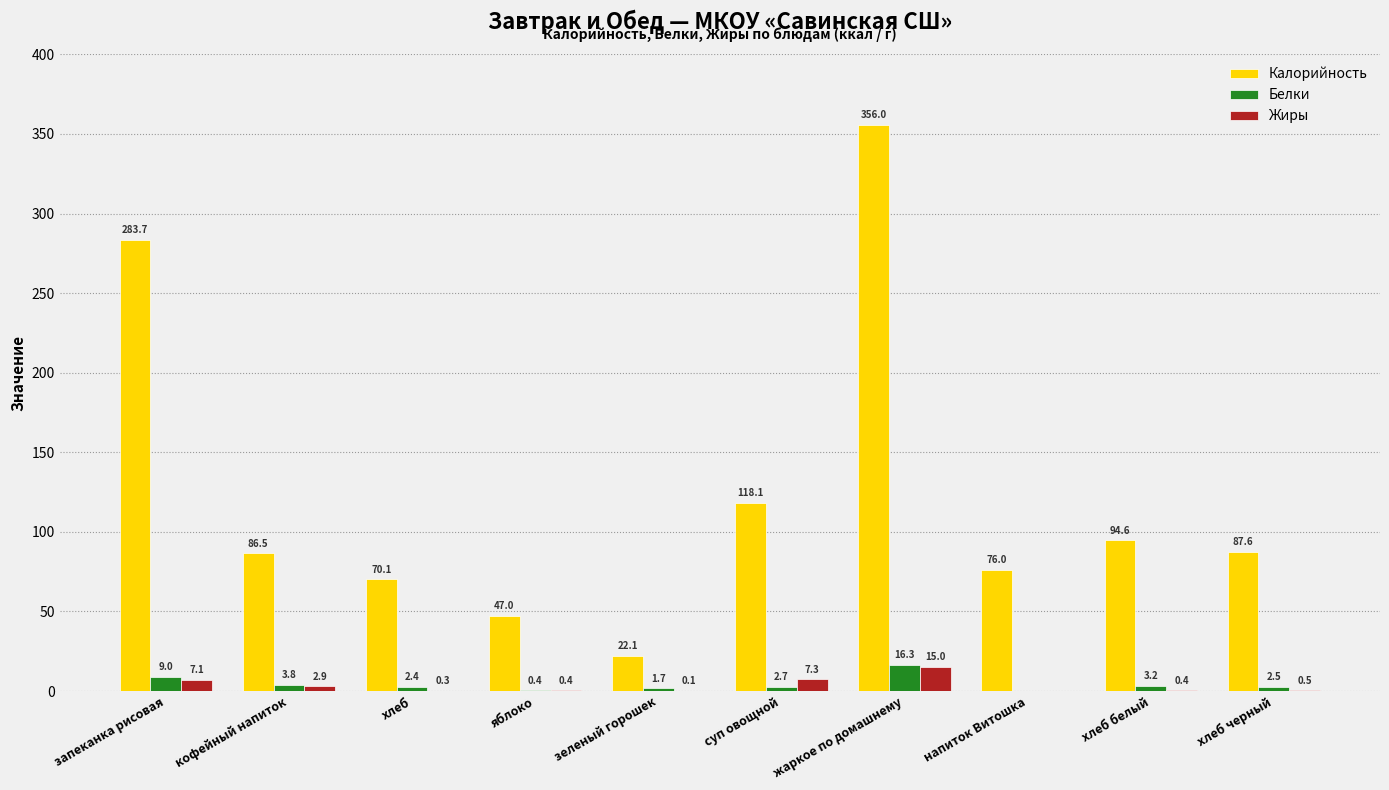

Between запеканка рисовая and суп овощной, which series saw the biggest shift?

Калорийность